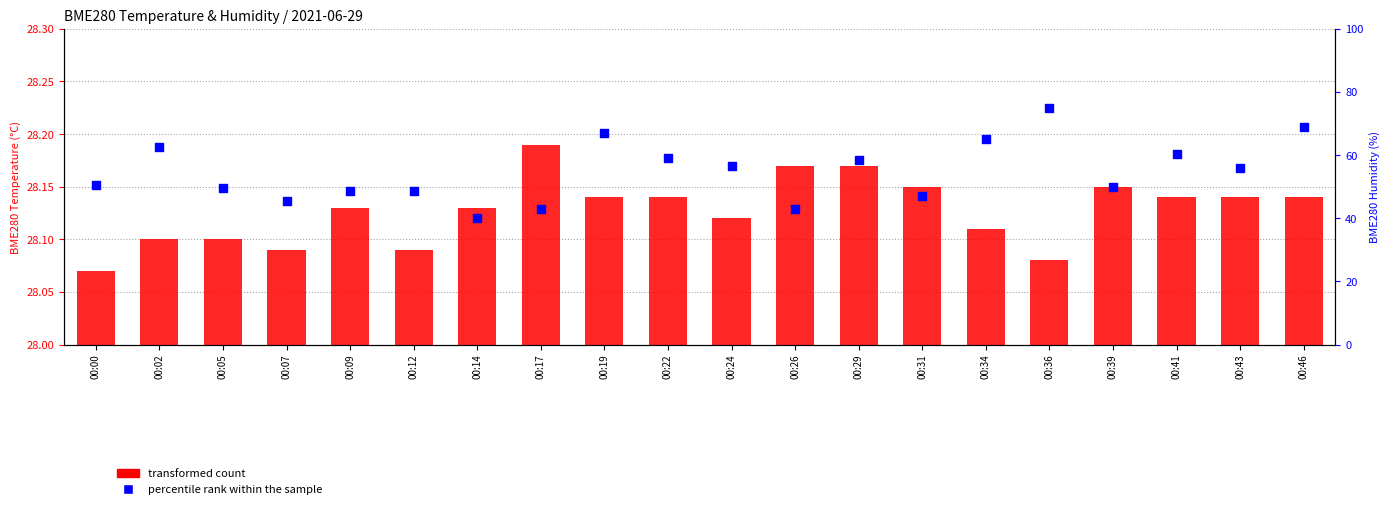

Is the value of percentile rank within the sample at 00:26 greater than the value of transformed count at 00:09?

Yes